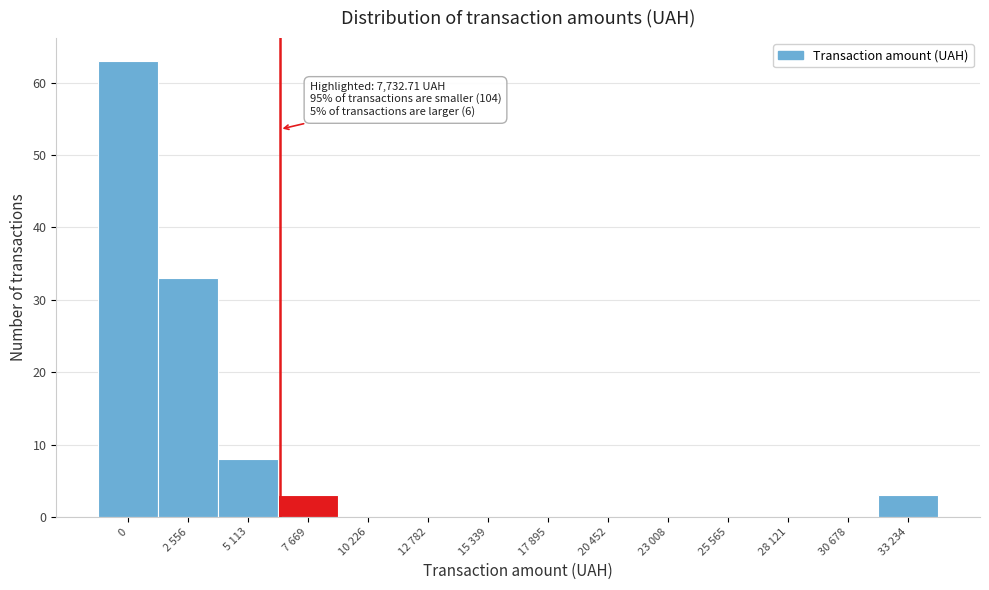

Reading left to right, transcribe all the data shown in this chart.

0=63	2 556=33	5 113=8	7 669=3	10 226=0	12 782=0	15 339=0	17 895=0	20 452=0	23 008=0	25 565=0	28 121=0	30 678=0	33 234=3